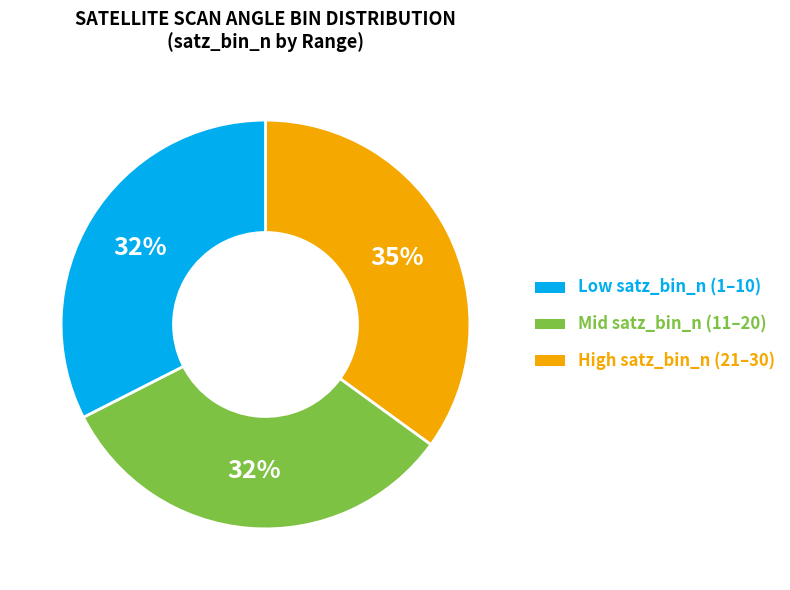

Does any single category account for the majority?

No